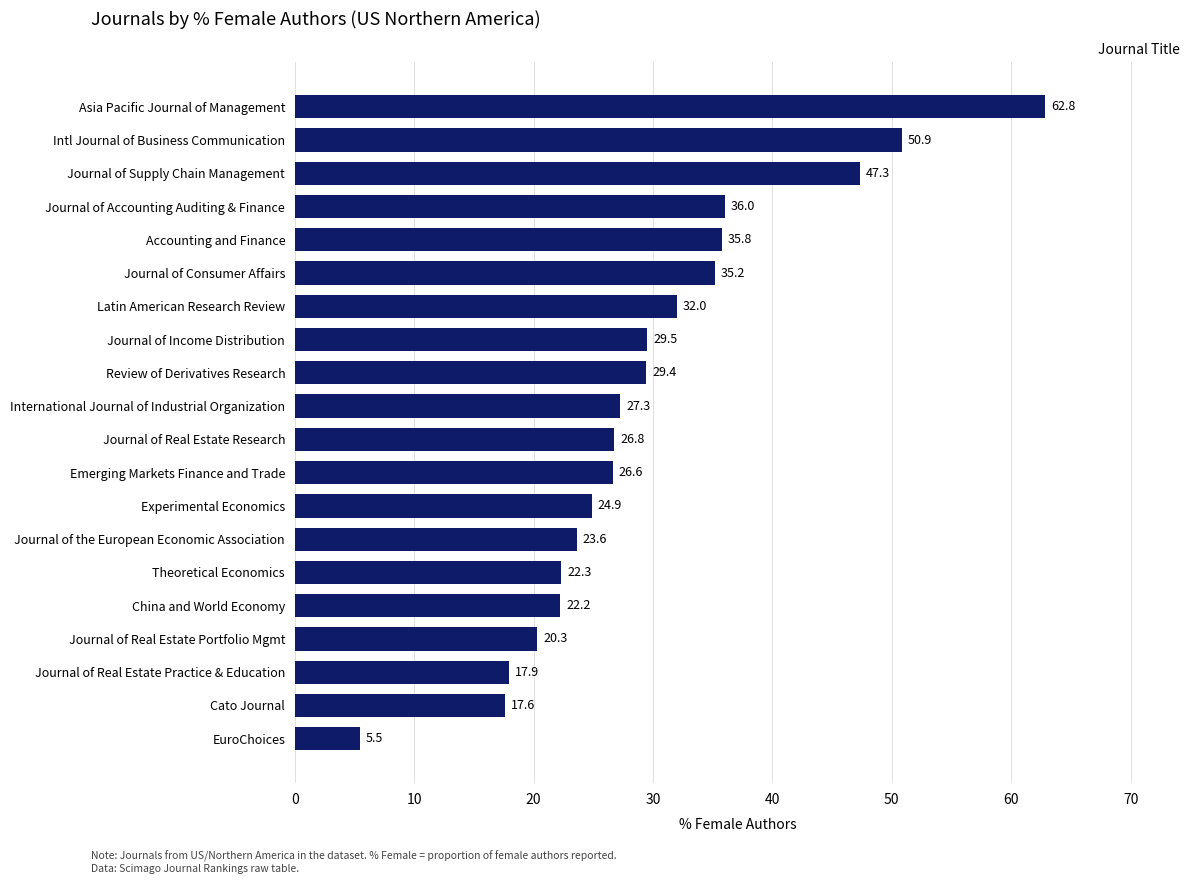

What is the ratio of the value at Latin American Research Review to the value at Theoretical Economics?

1.4